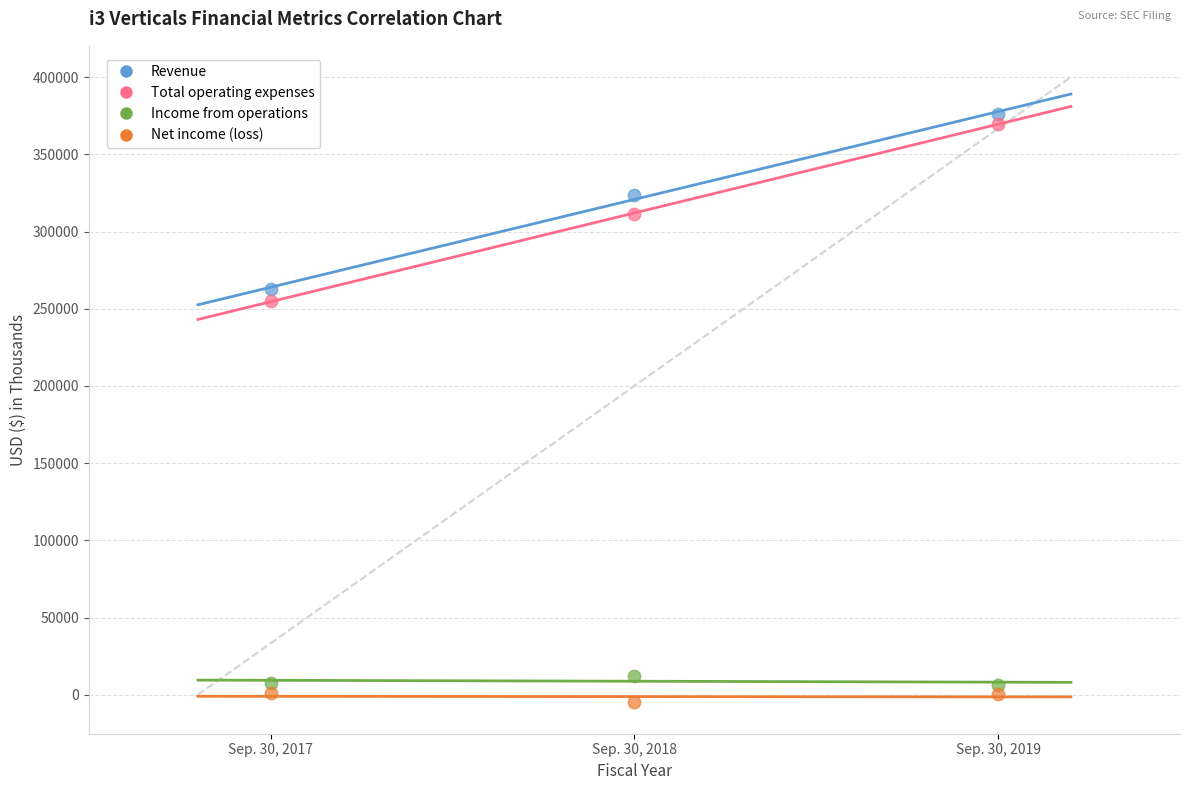

Across all series, what Y value is closest to 185673?

254971